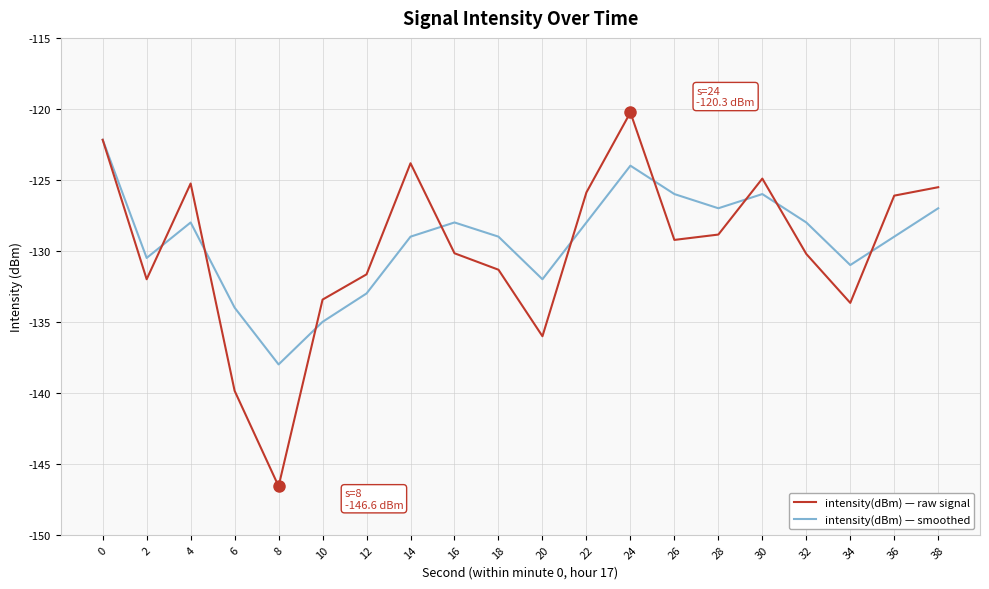

How many distinct data groups are displayed?

2